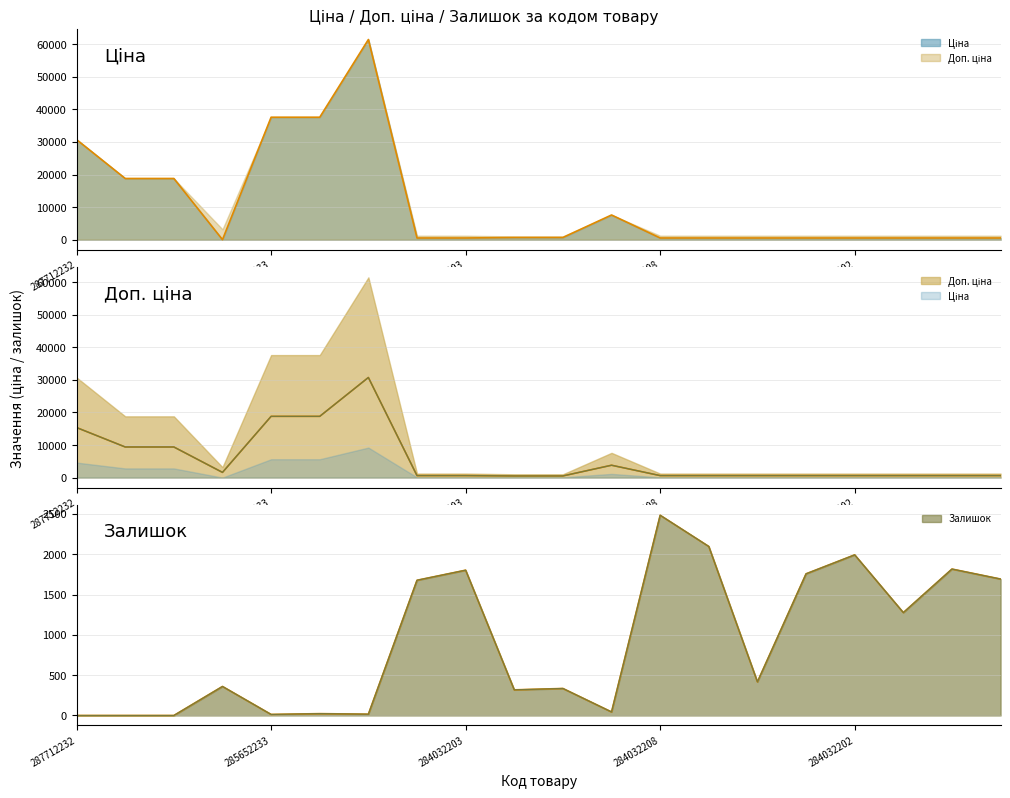

How many categories are shown in the chart?

20